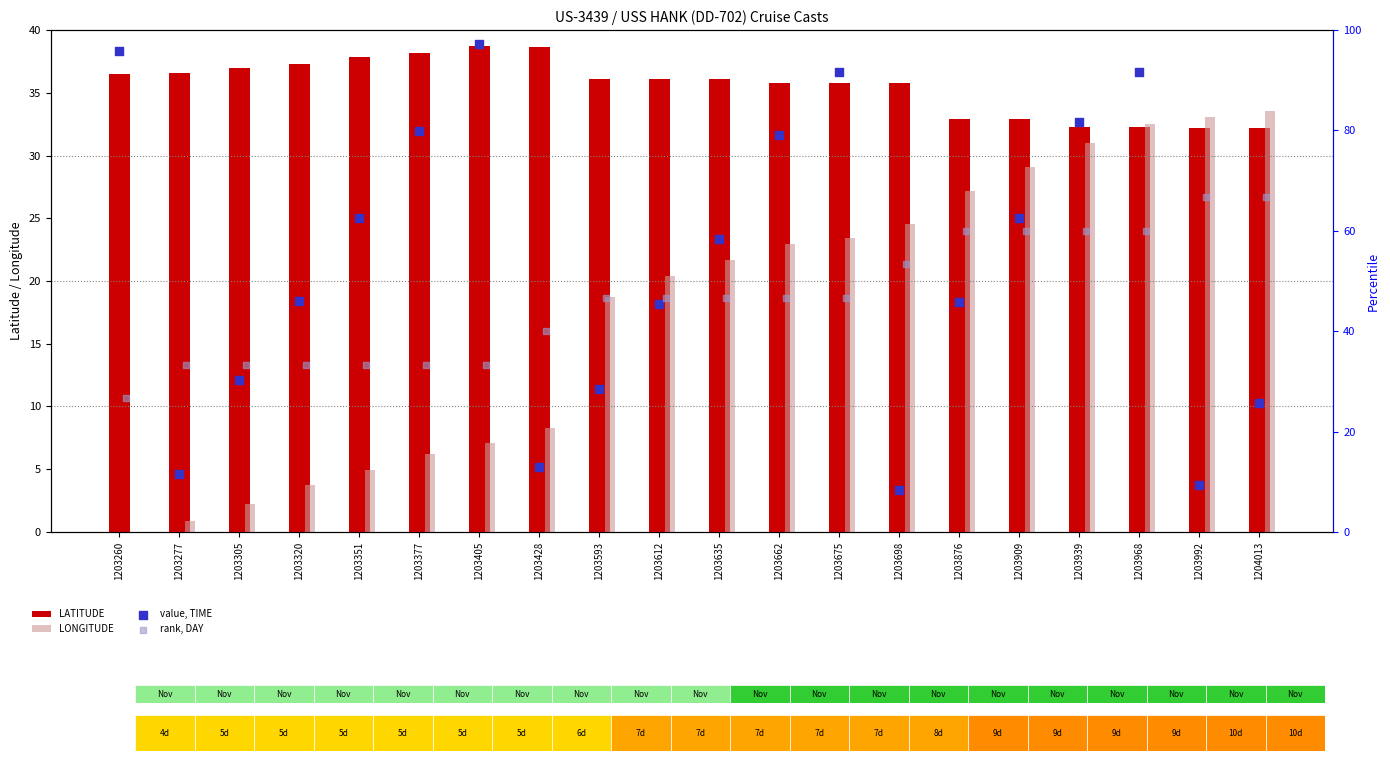

Which series contains the lowest Y value?

LONGITUDE